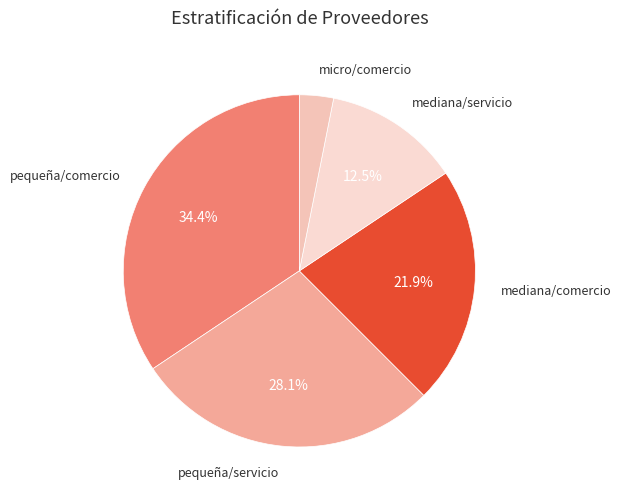

What percentage is NOT represented by mediana/servicio?

87.5%